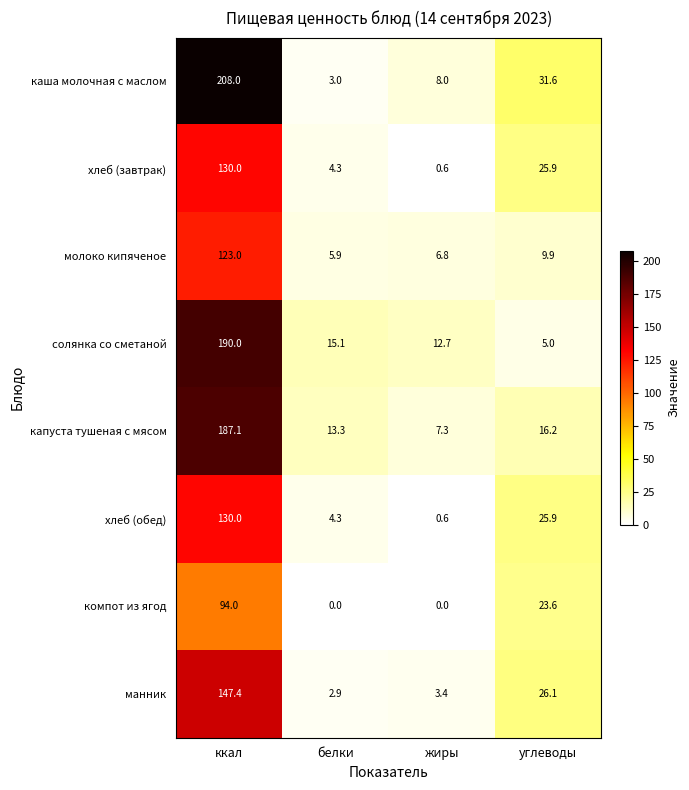

The value of солянка со сметаной at жиры is 12.7. True or false?

True